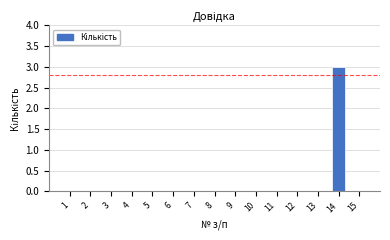

Reading right to left, transcribe all the data shown in this chart.

15=0	14=3	13=0	12=0	11=0	10=0	9=0	8=0	7=0	6=0	5=0	4=0	3=0	2=0	1=0